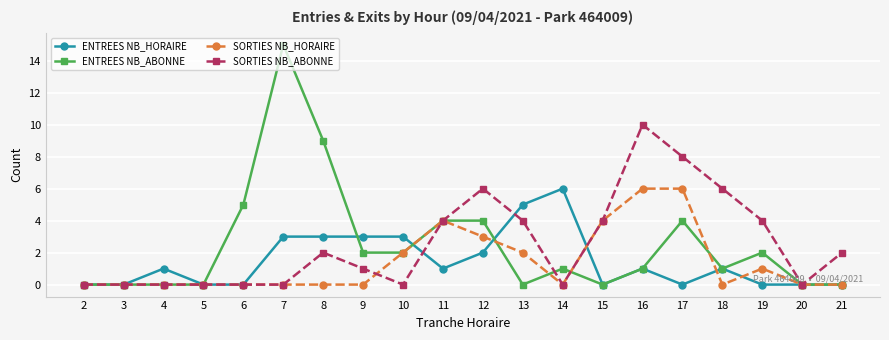

Between 7 and 18, which series saw the biggest shift?

ENTREES NB_ABONNE